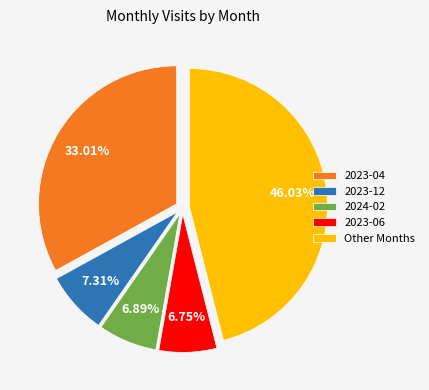

Which has a higher value, 2023-04 or Other Months?

Other Months